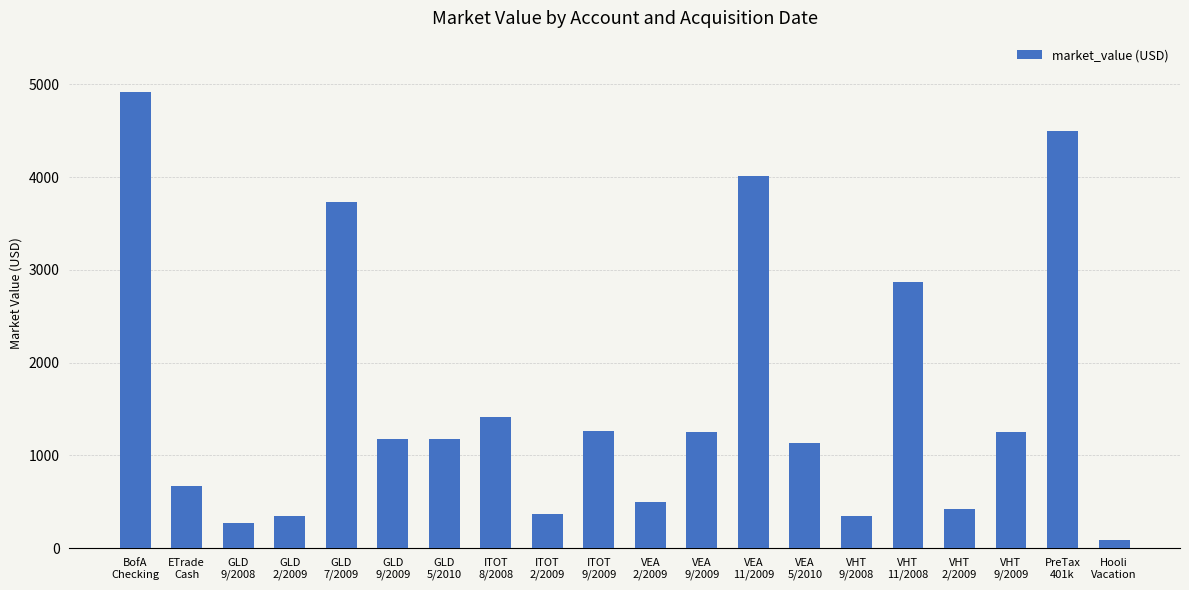

How many values are below 1175?

9